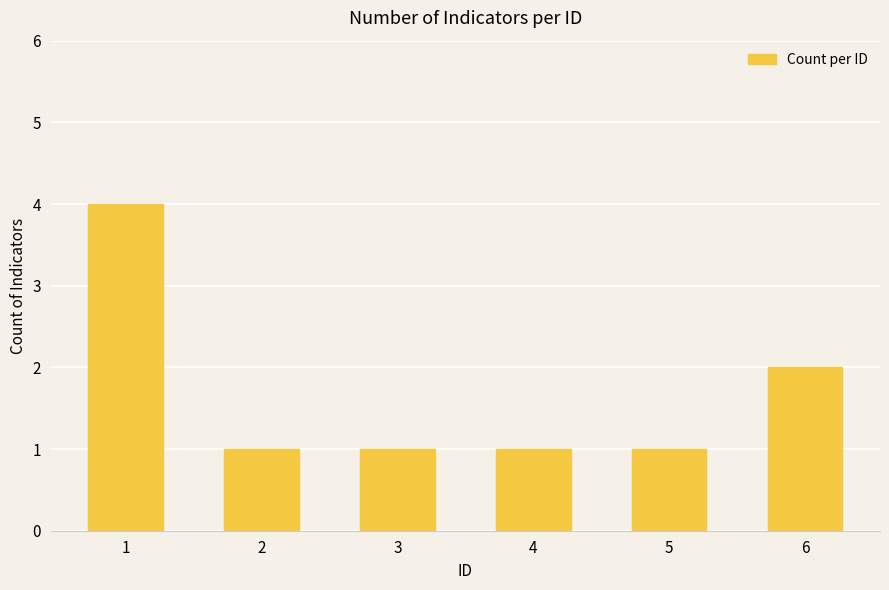

What is the greatest value displayed?

4